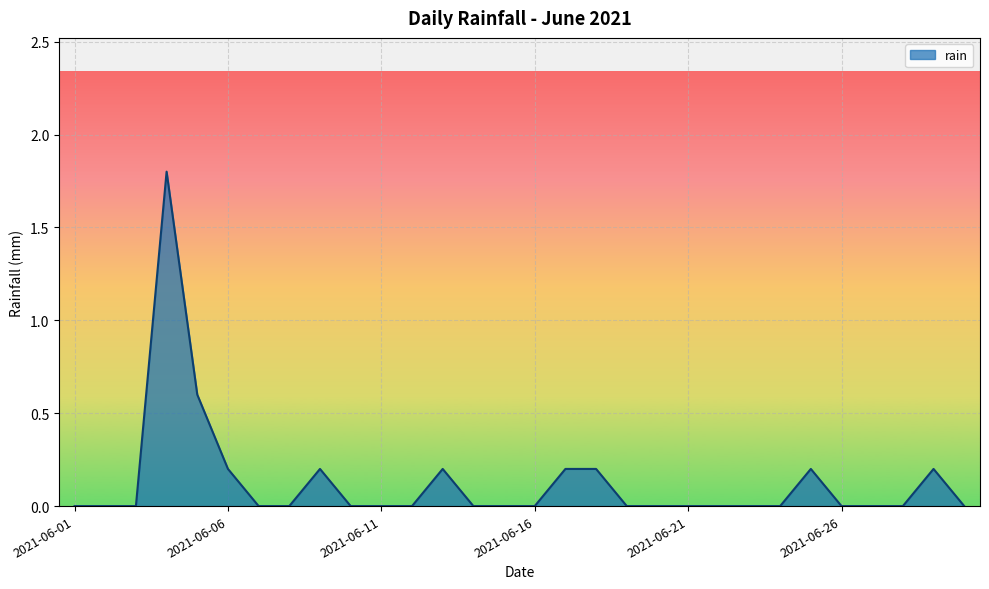

What is the difference between the maximum and minimum values?

1.8